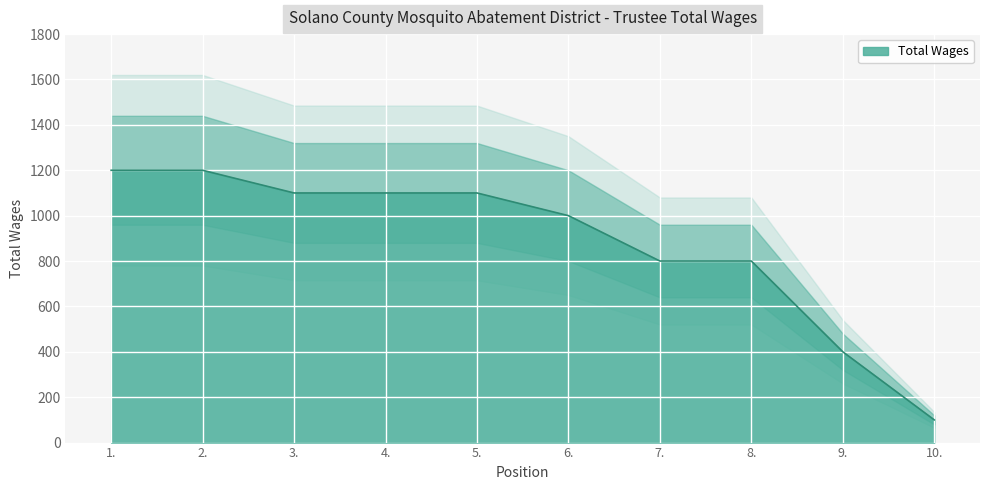

How many categories are shown in the chart?

10